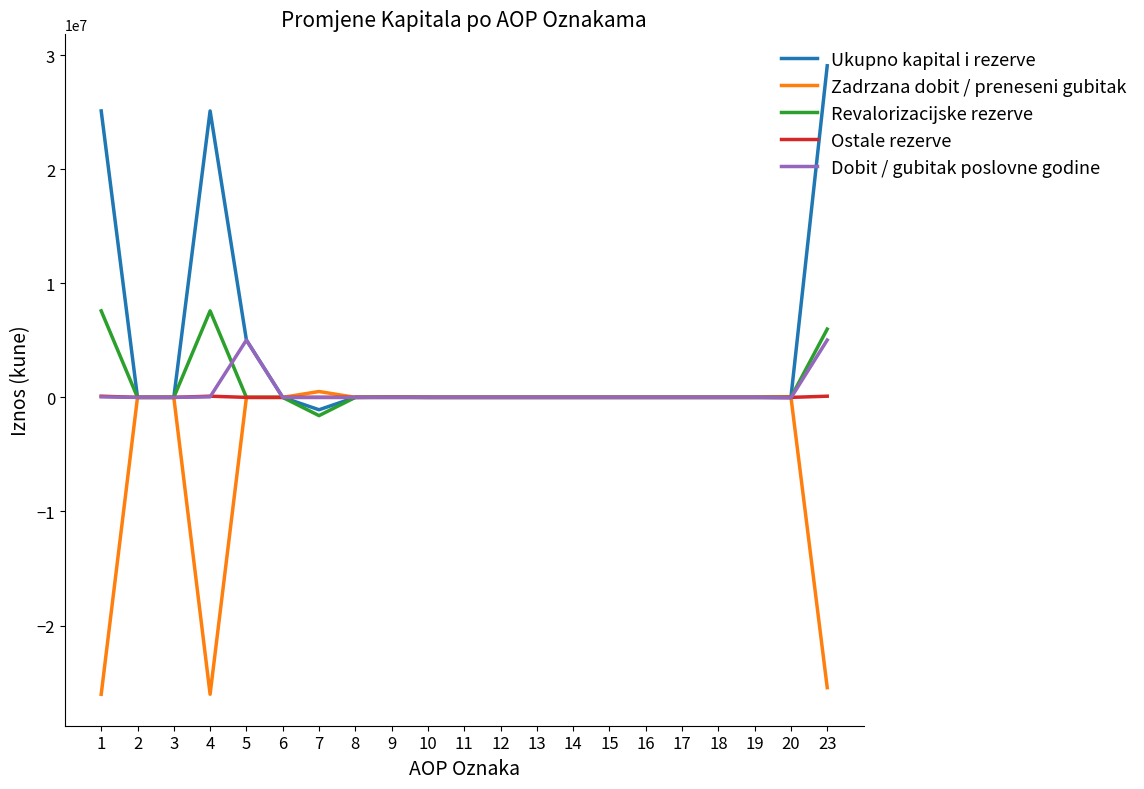

What is the greatest value displayed?

29058077